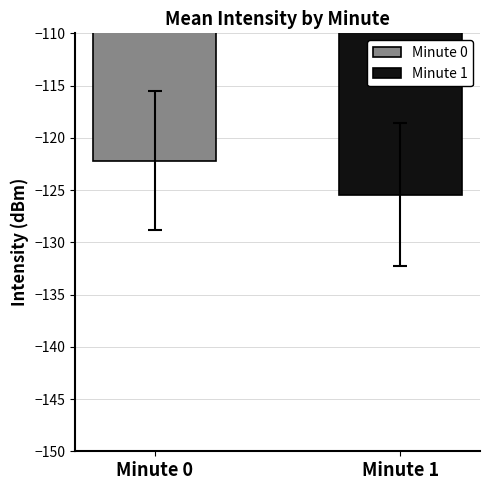

What is the minimum value for Minute 1?

-125.5